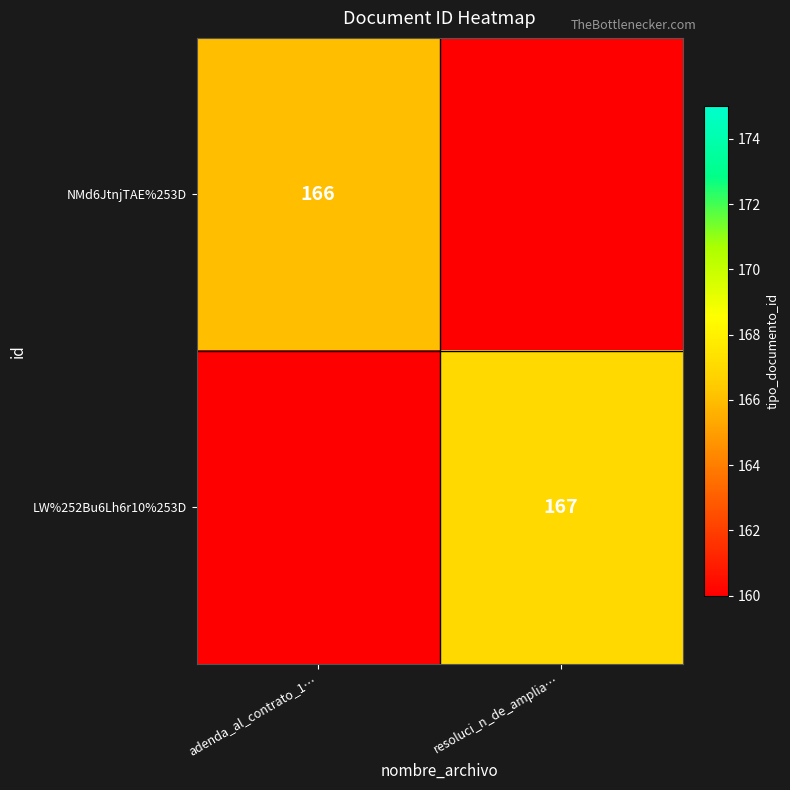

The value of LW%252Bu6Lh6r10%253D at resoluci_n_de_amplia… is 167. True or false?

True